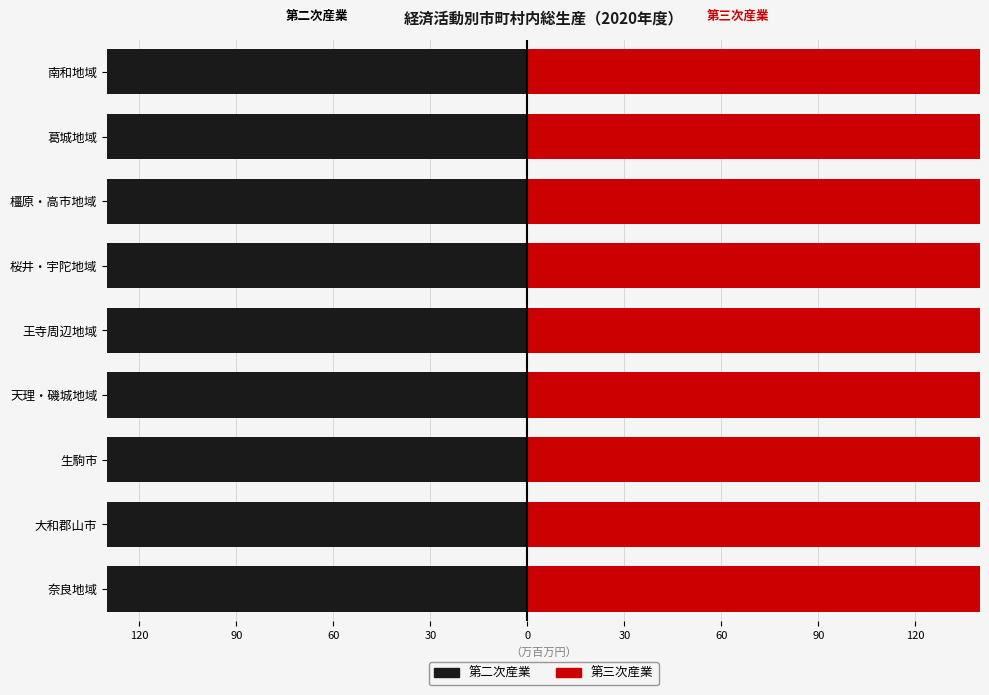

The value of 第三次産業 at 生駒市 is 24707.8. True or false?

True